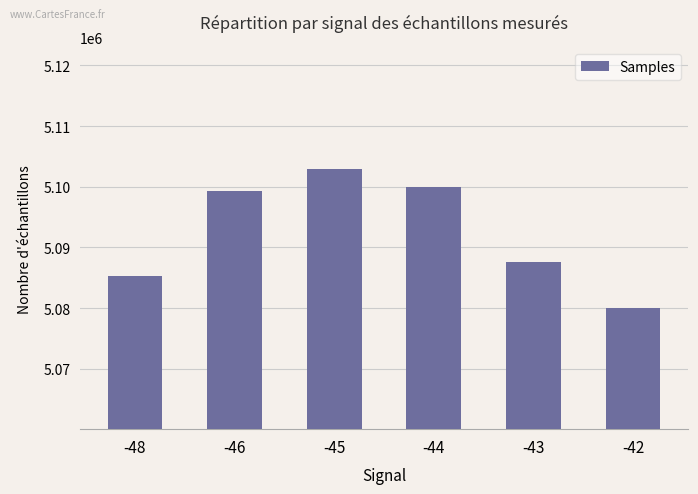

Which has a higher value, -46 or -42?

-46